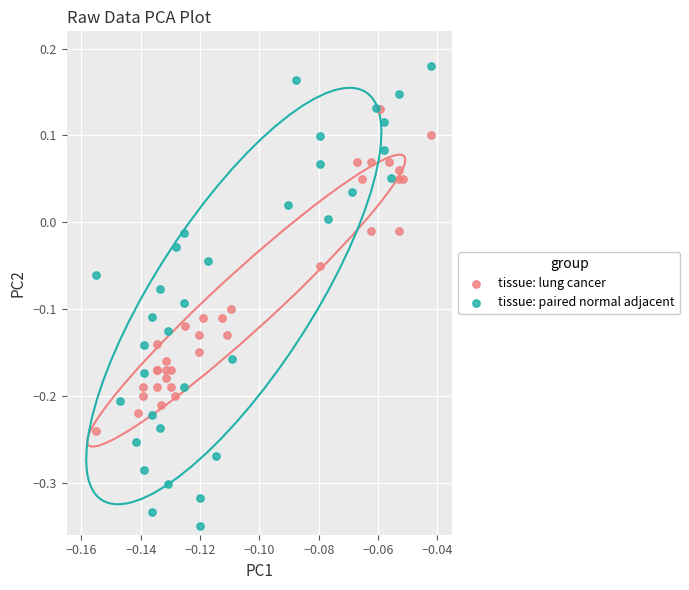

Which series has the widest spread of Y values?

tissue: paired normal adjacent